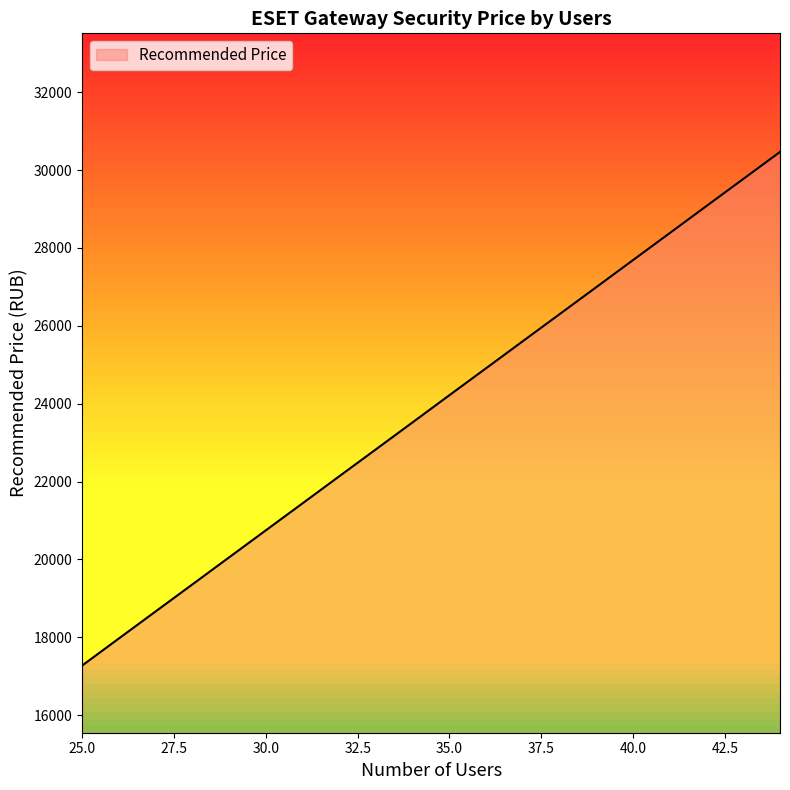

True or false: the data has more than 2 interior local peaks.

False